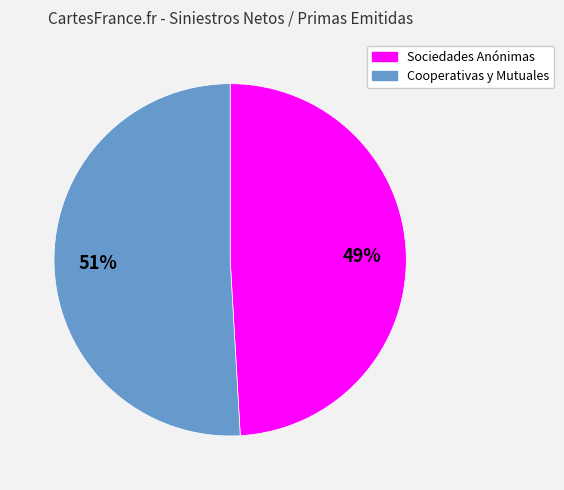

Rank the categories by value from lowest to highest.

Sociedades Anónimas, Cooperativas y Mutuales